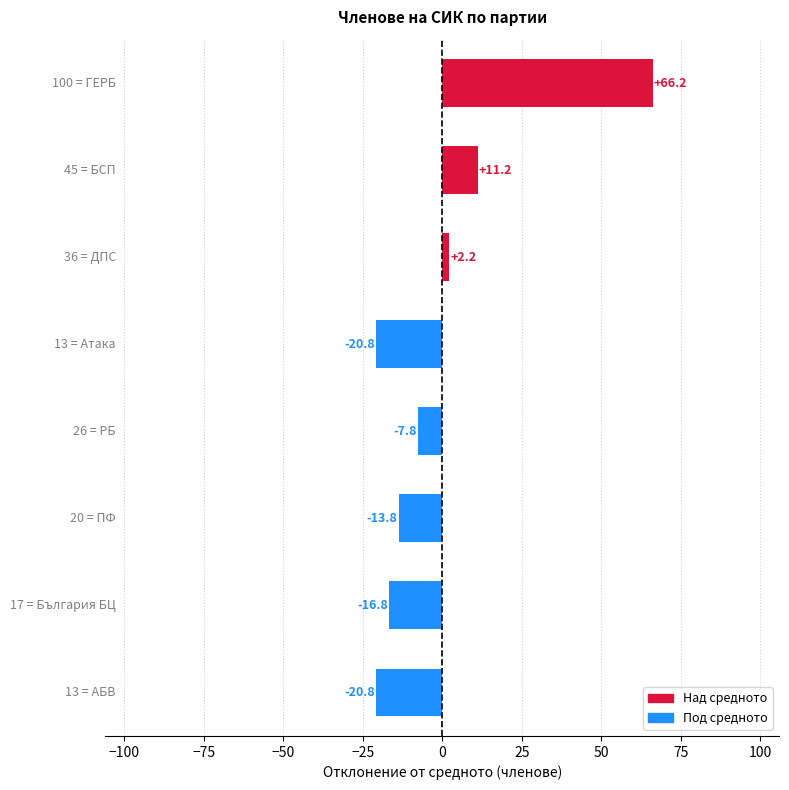

What is the difference between the maximum and minimum values?

87.0